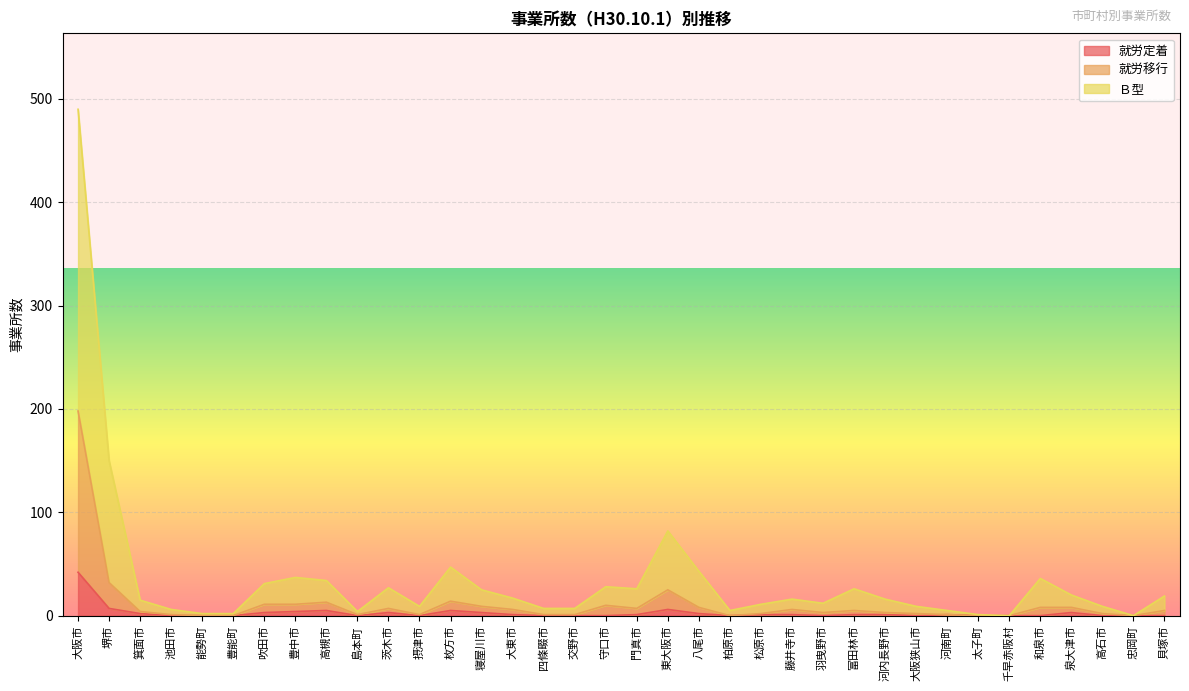

True or false: 就労定着 and 就労移行 cross at least once.

False